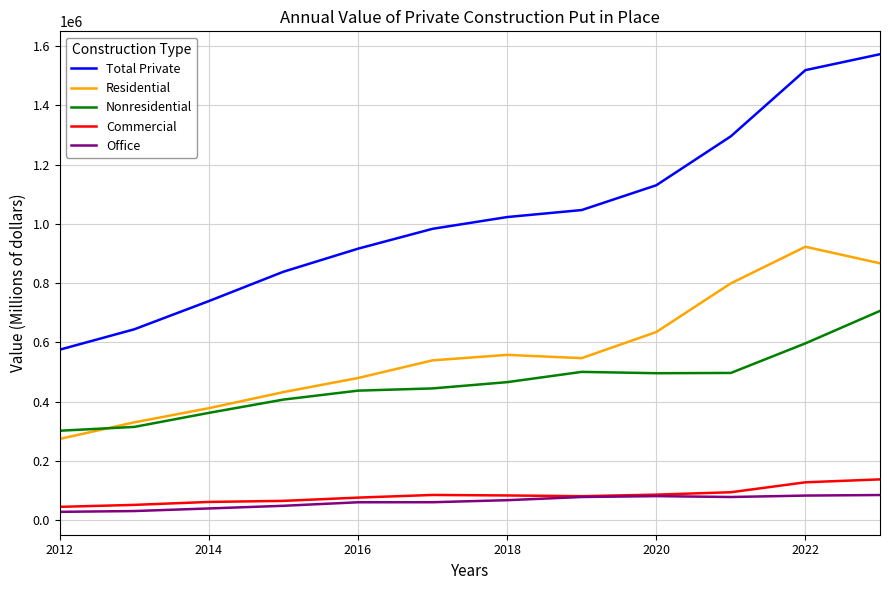

What is the highest value of the Total Private series?

1573005